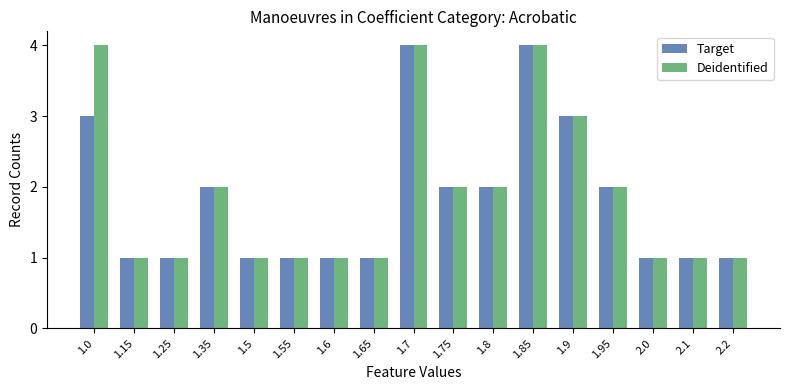

Is the value of Deidentified at 1.35 greater than the value of Target at 1.65?

Yes